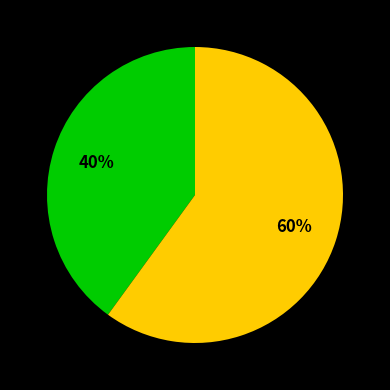

Is there a majority slice in this chart?

Yes